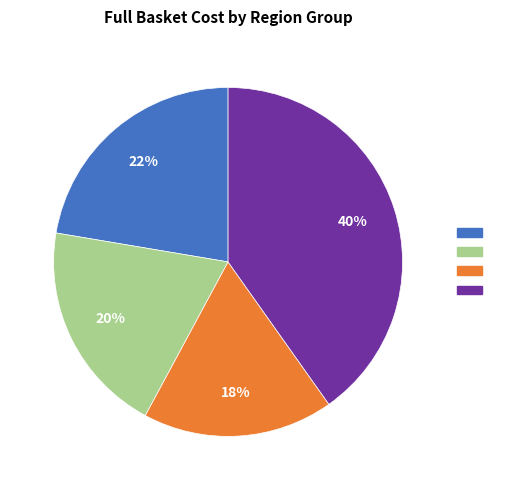

Is there any slice that represents more than half of the pie?

No